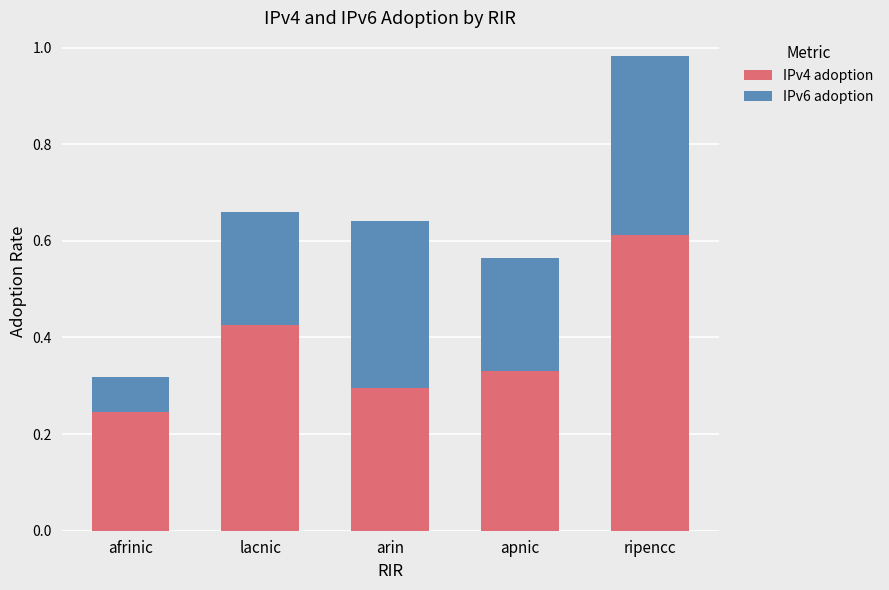

At which category is the sum across all series the highest?

ripencc